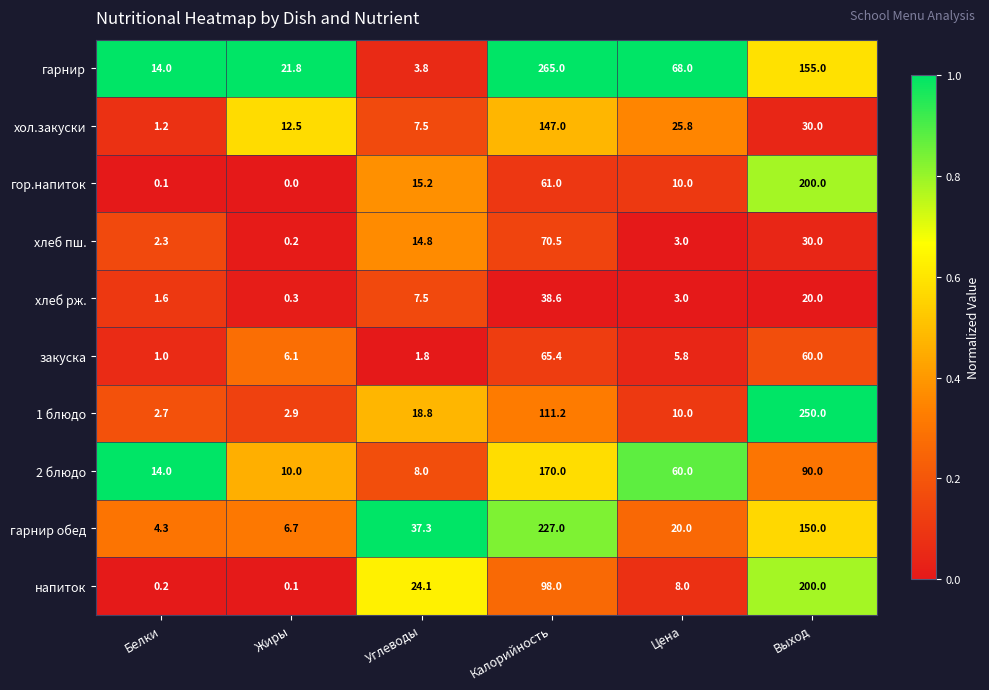

Which series has the largest total across all categories?

гарнир